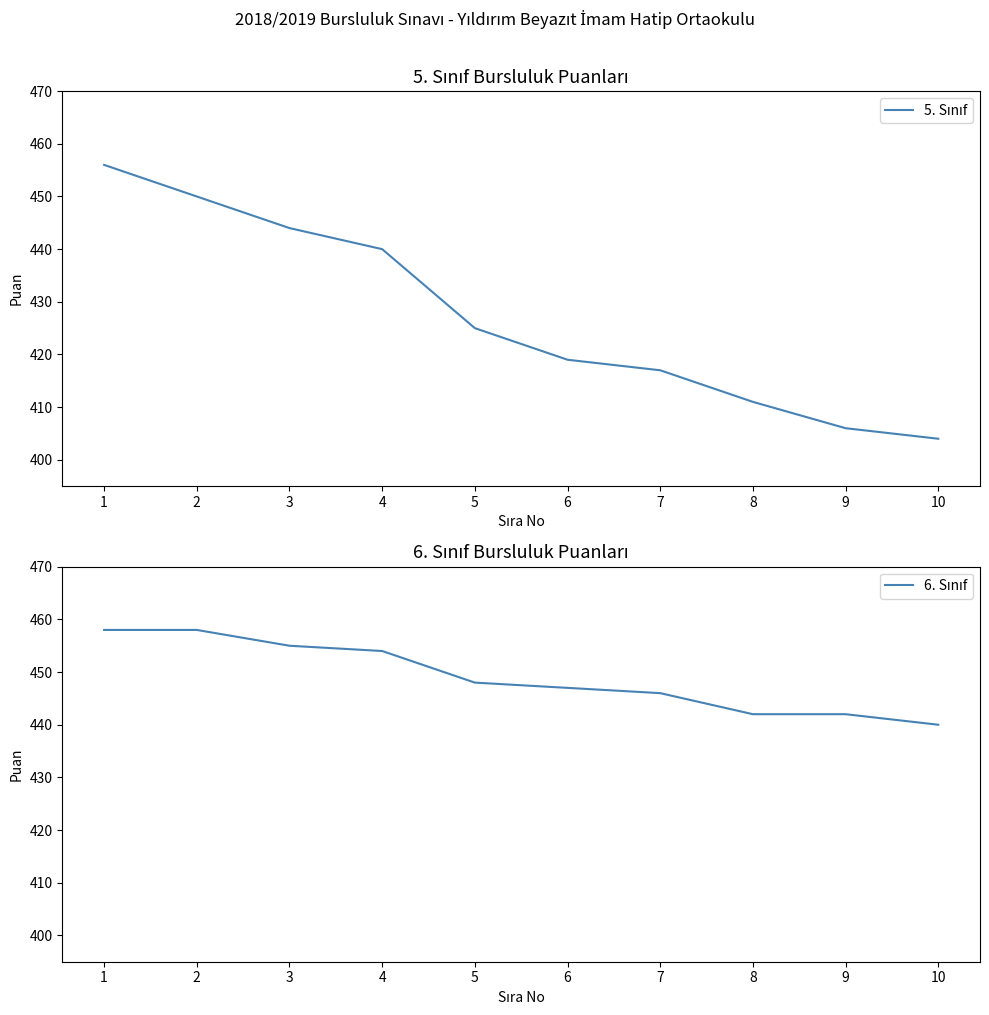

Reading left to right, extract all data points from this chart.

5. Sınıf: 456	450	444	440	425	419	417	411	406	404
6. Sınıf: 458	458	455	454	448	447	446	442	442	440